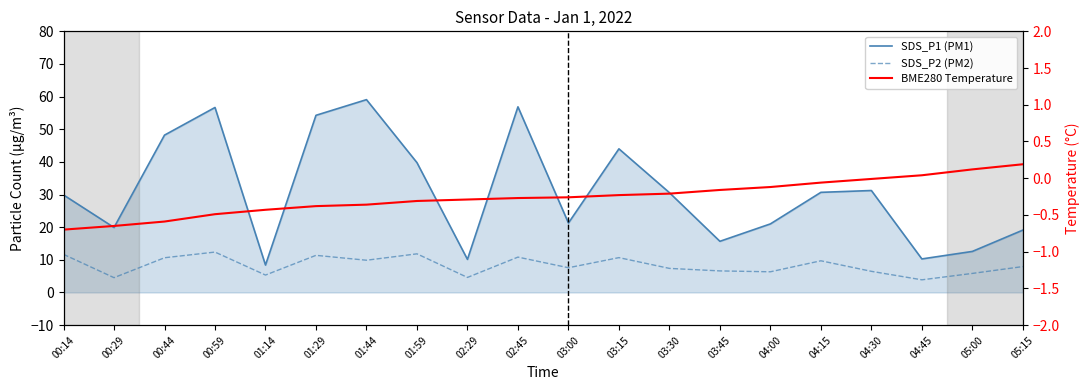

What is the difference between the SDS_P2 values at 04:00 and 00:59?

6.0